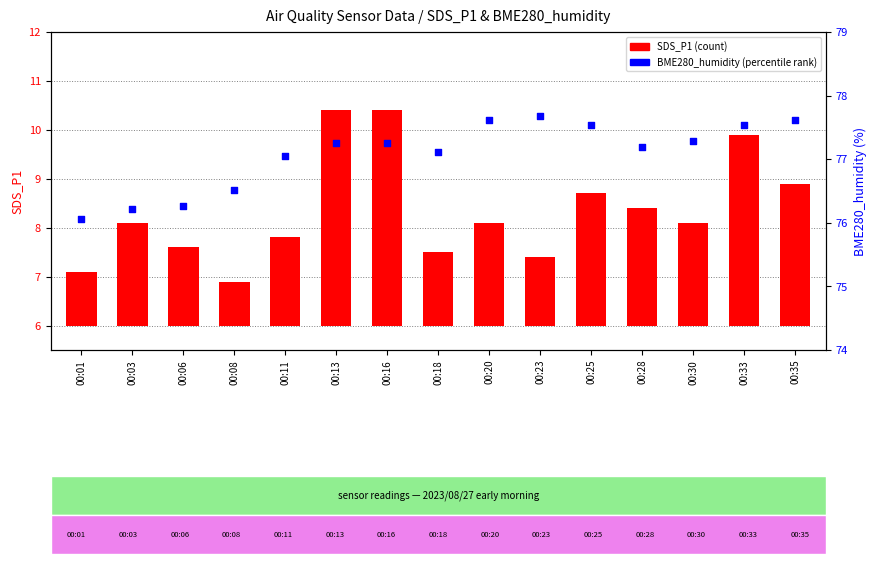

What are all the series names shown in the legend?

SDS_P1, BME280_humidity